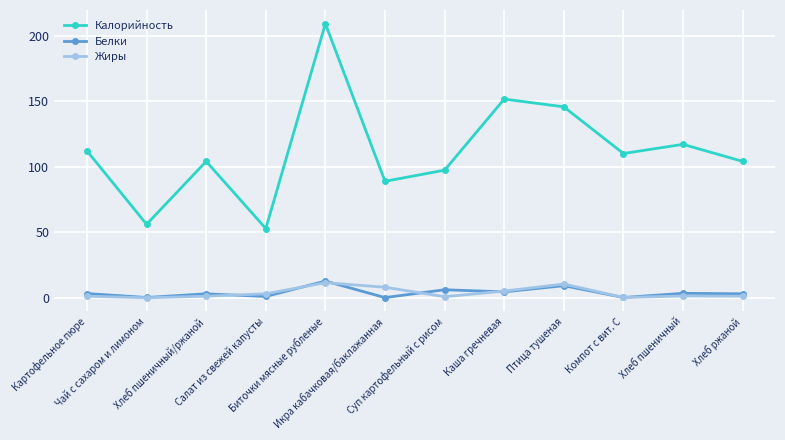

At how many categories does at least one series exceed 66?

10